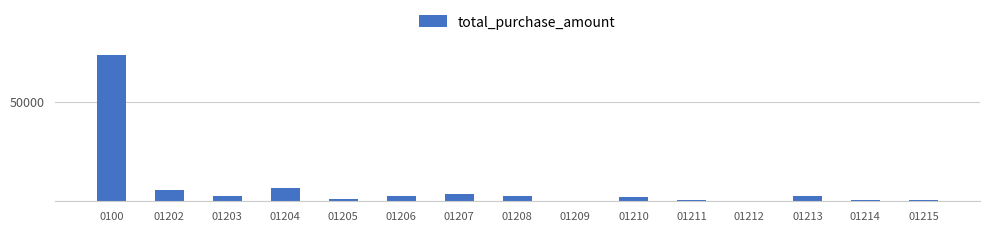

What is the ratio of the value at 01214 to the value at 01211?

1.1